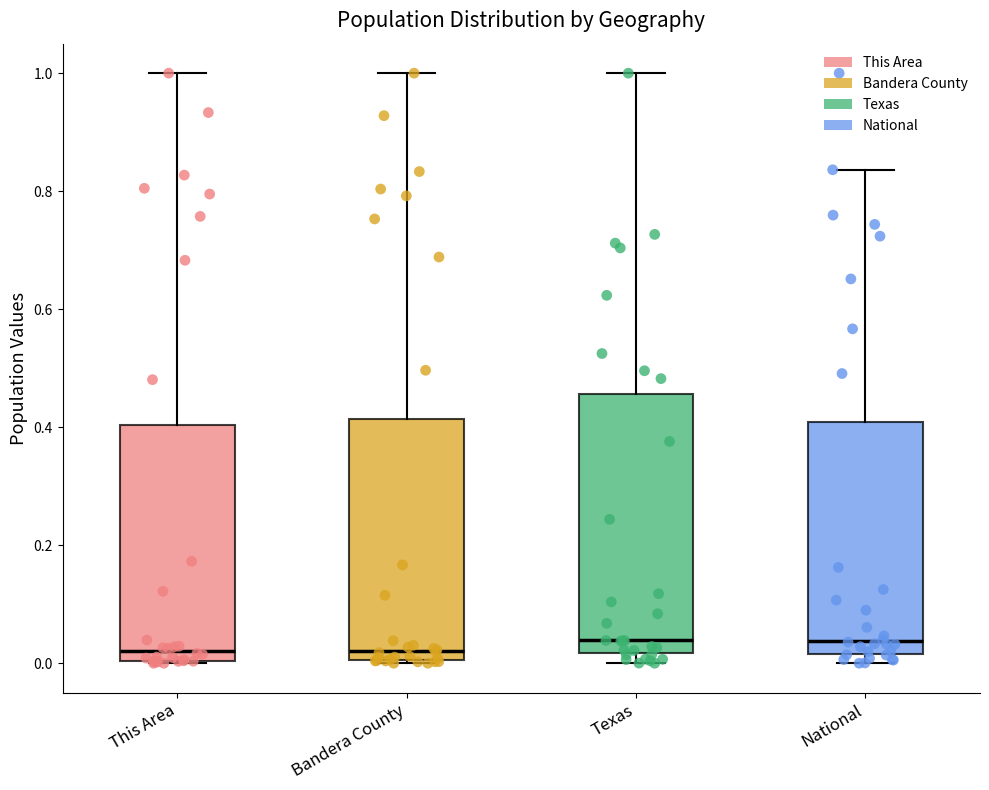

Reading left to right, read every box against the y-axis: the position of its median line, the range the box covers, and the ends of its whiskers. The values are not printed on the chart, so give them approximately, as read against the axis.

This Area: median 0.02, box 0.00 to 0.40, whiskers 0.00 to 1.00
Bandera County: median 0.02, box 0.00 to 0.42, whiskers 0.00 to 1.00
Texas: median 0.04, box 0.02 to 0.46, whiskers 0.00 to 1.00
National: median 0.04, box 0.02 to 0.40, whiskers 0.00 to 0.84